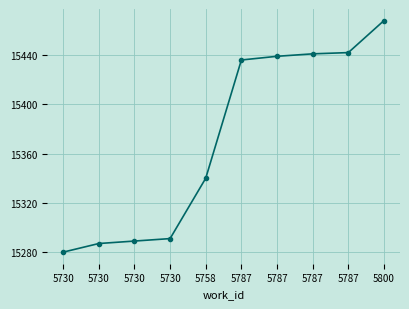

How many data points are less than 15436?

5